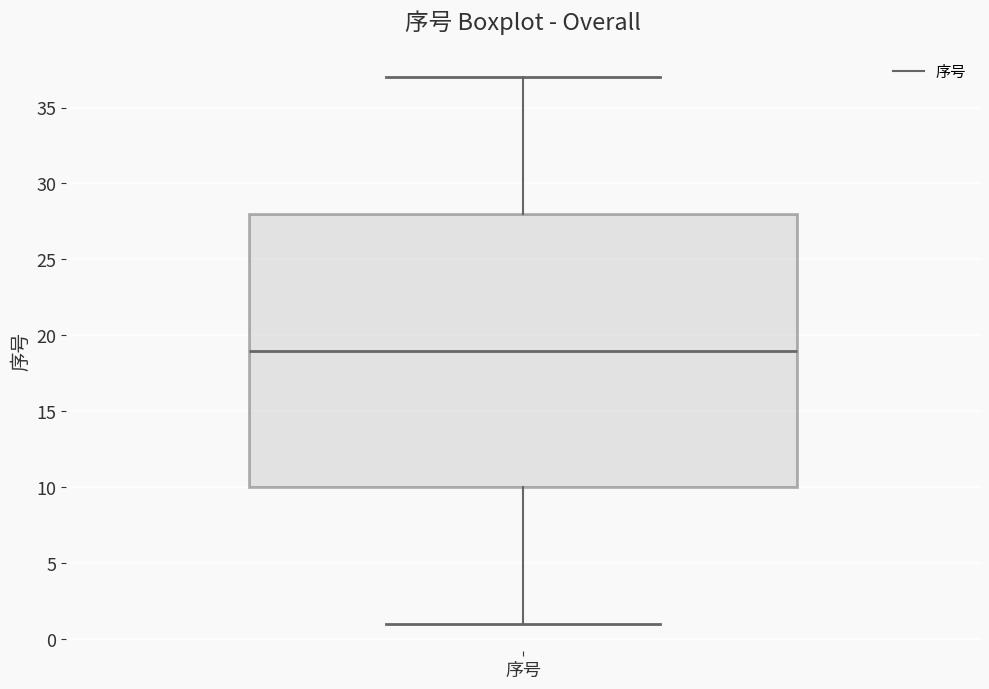

Transcribe this box plot: give where the median line is, the range the box spans, and where the two whiskers end, as read against the y-axis. The values are not printed on the chart, so give them approximately, as read against the axis.

median 19, box 10 to 28, whiskers 1 to 37